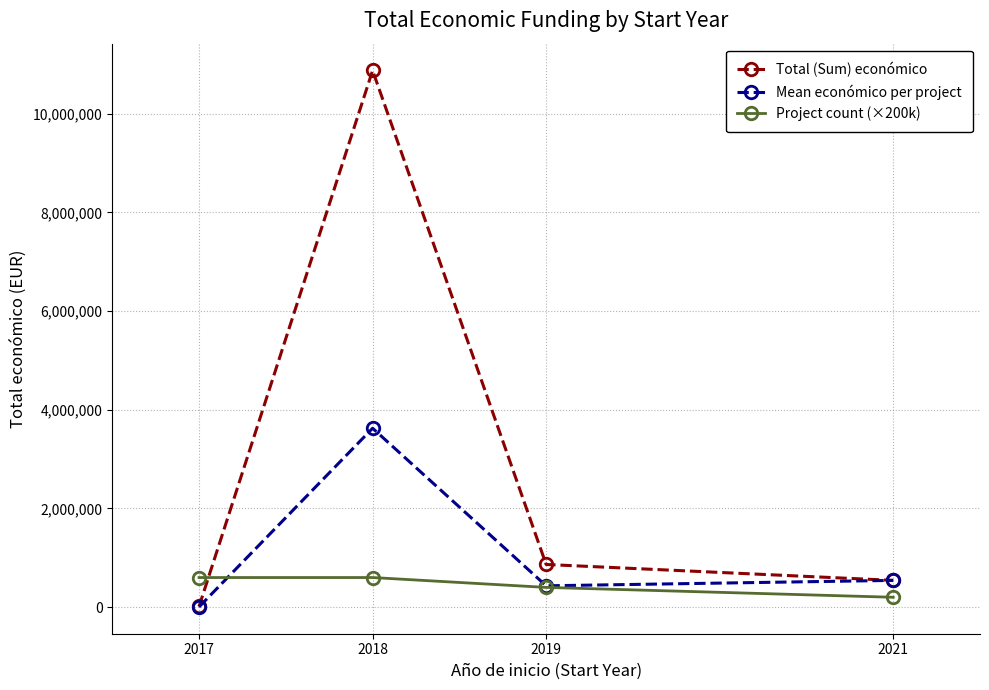

Reading right to left, list all the values displayed in this chart.

Total (Sum) económico: 542198.0	864975.0	10876874.0	14550.0
Mean económico per project: 542198.0	432487.5	3625624.7	4850.0
Project count (×200k): 200000.0	400000.0	600000.0	600000.0